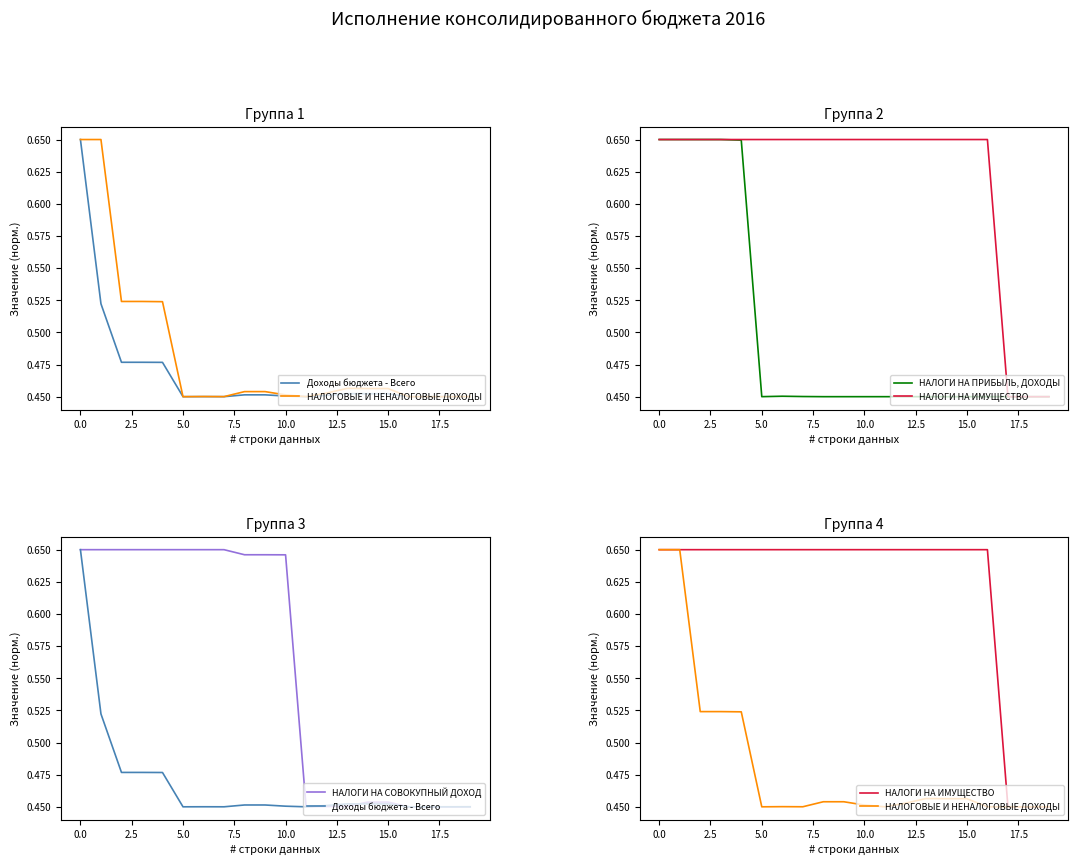

How many Доходы бюджета - Всего values are between 0 and 1?

20